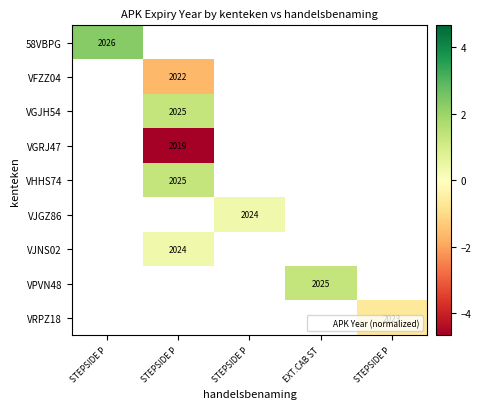

At which label does VRPZ18 reach its peak?

STEPSIDE P